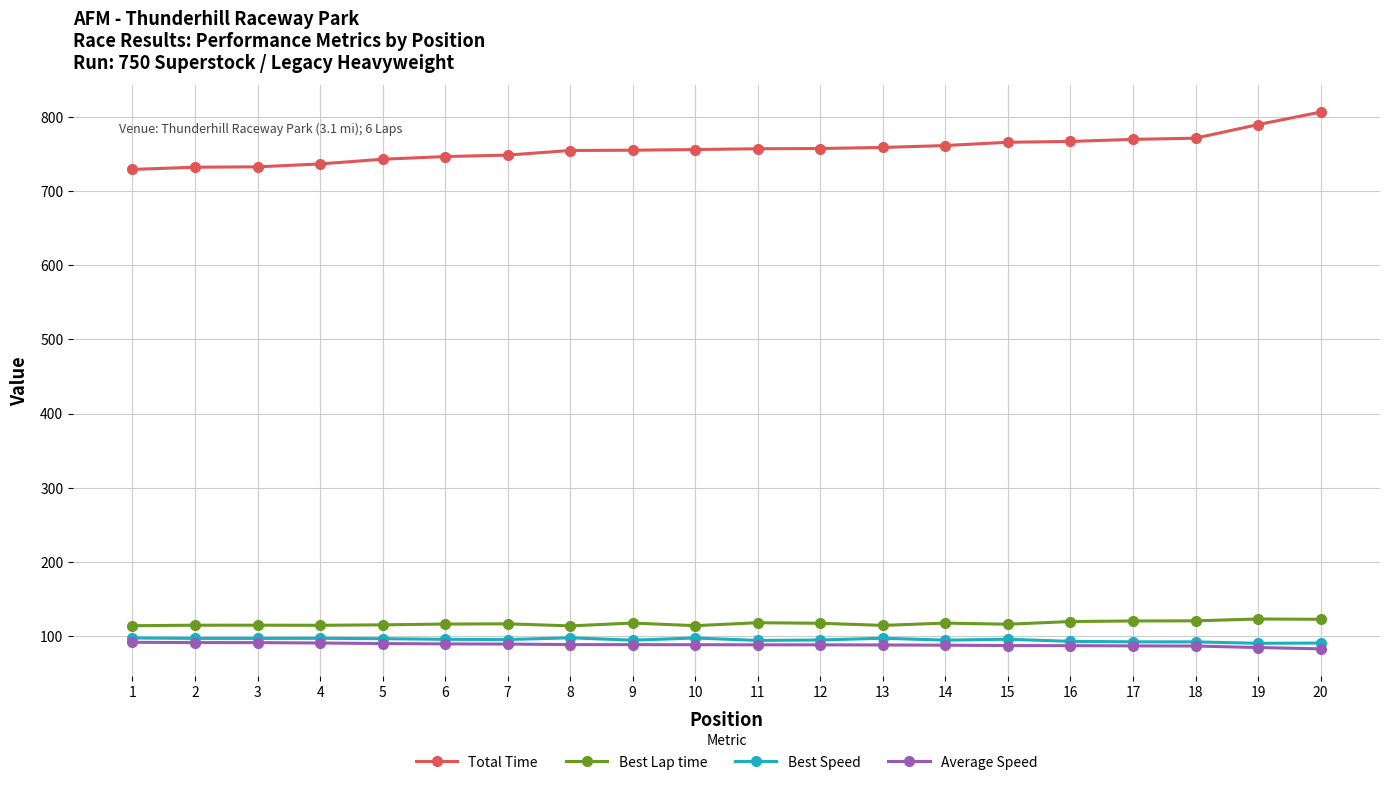

How many data points in Best Lap time are less than 116?

8